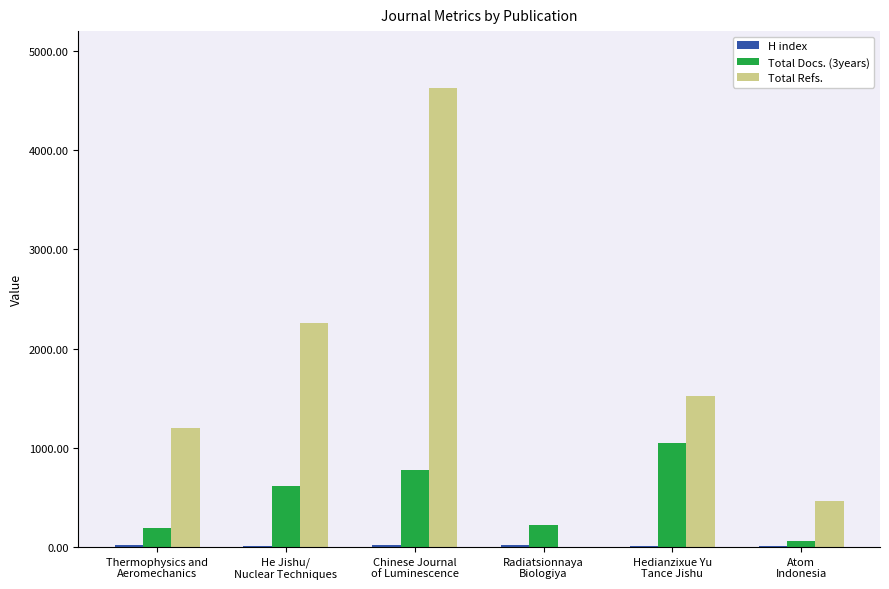

At which label is Total Refs. closest to 2313?

He Jishu/
Nuclear Techniques